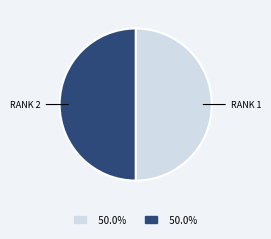

Combined, do RANK 1 and RANK 2 account for over 50%?

Yes